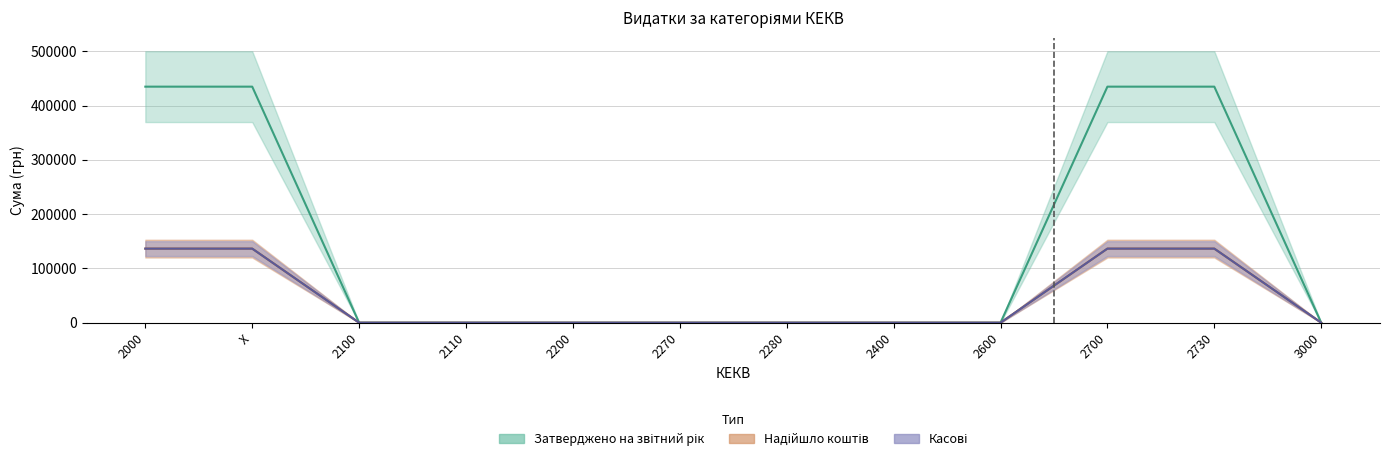

True or false: Касові and Надійшло коштів intersect in this chart.

False